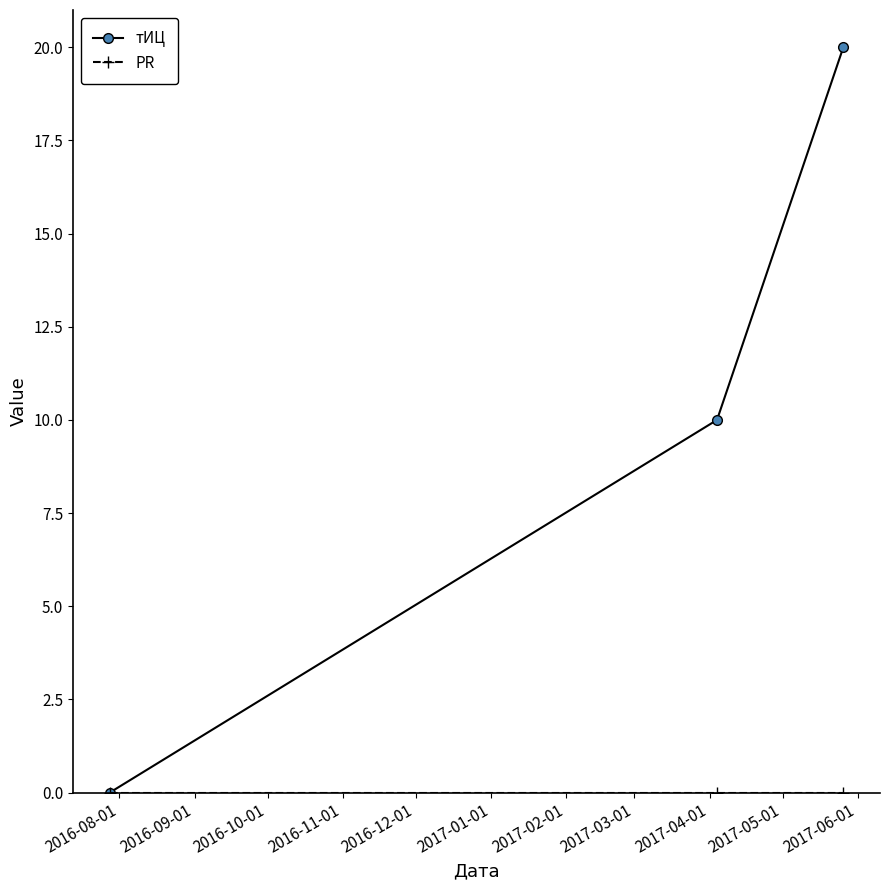

What is the average value of the тИЦ series?

10